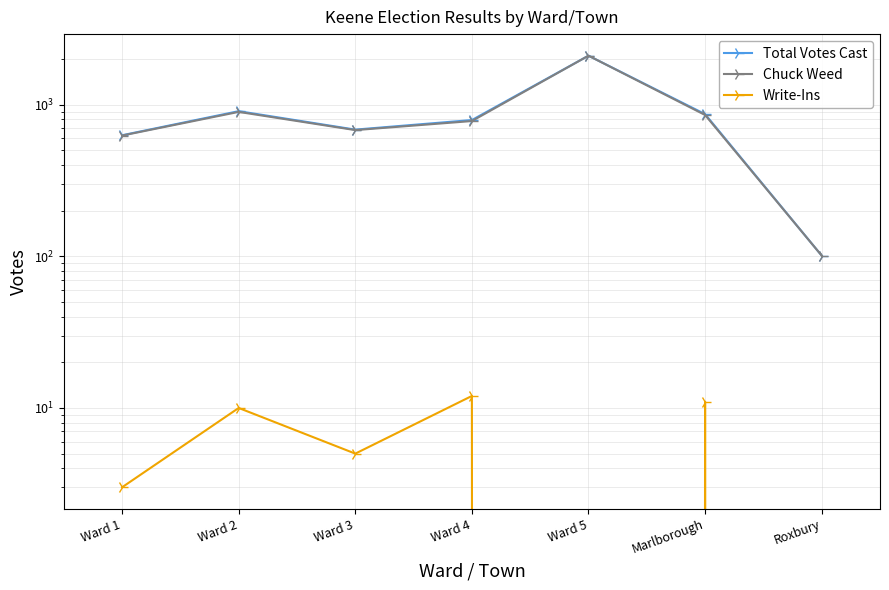

Count the number of categories in the chart.

7